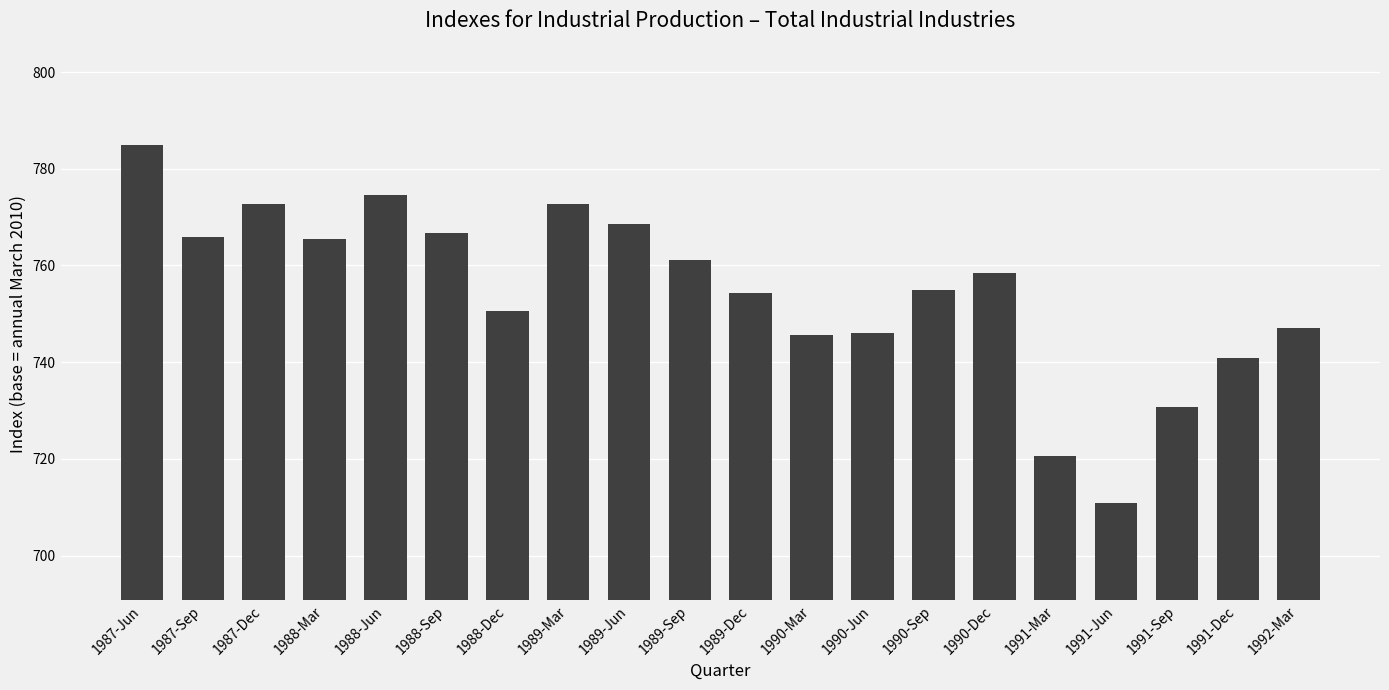

What is the sum of the values at 1989-Mar and 1991-Jun?

1483.4